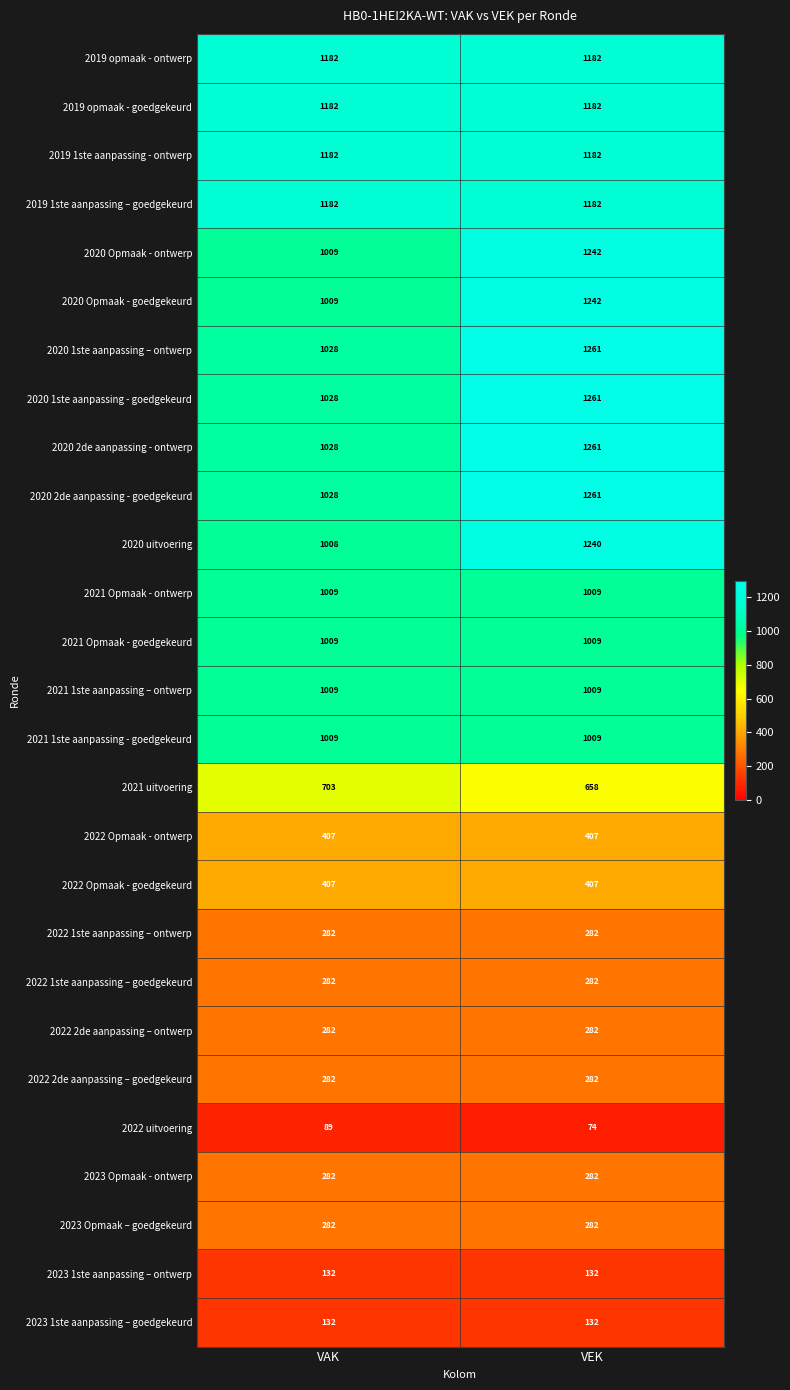

True or false: 2023 Opmaak - ontwerp has a value of 488 at VAK.

False